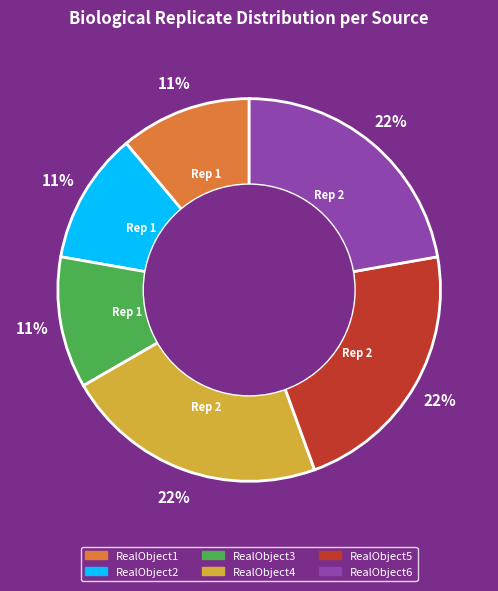

To the nearest percent, what is the difference between the RealObject1 and RealObject6 slice percentages?

11%